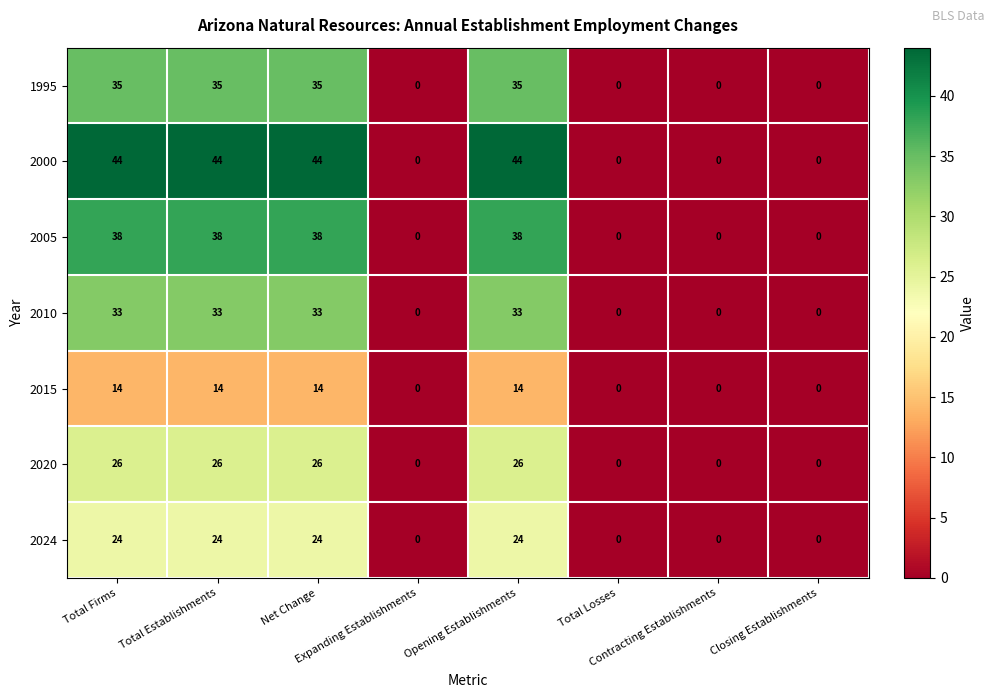

At how many categories does at least one series exceed 12?

4